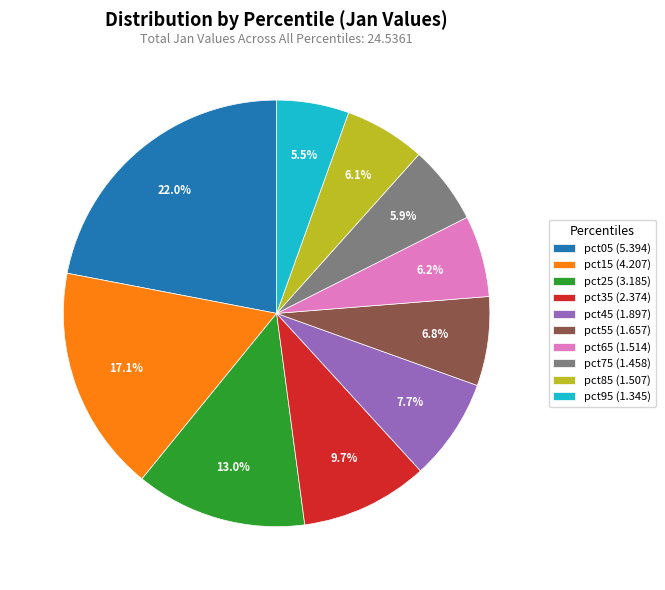

Count the number of slices in the pie.

10